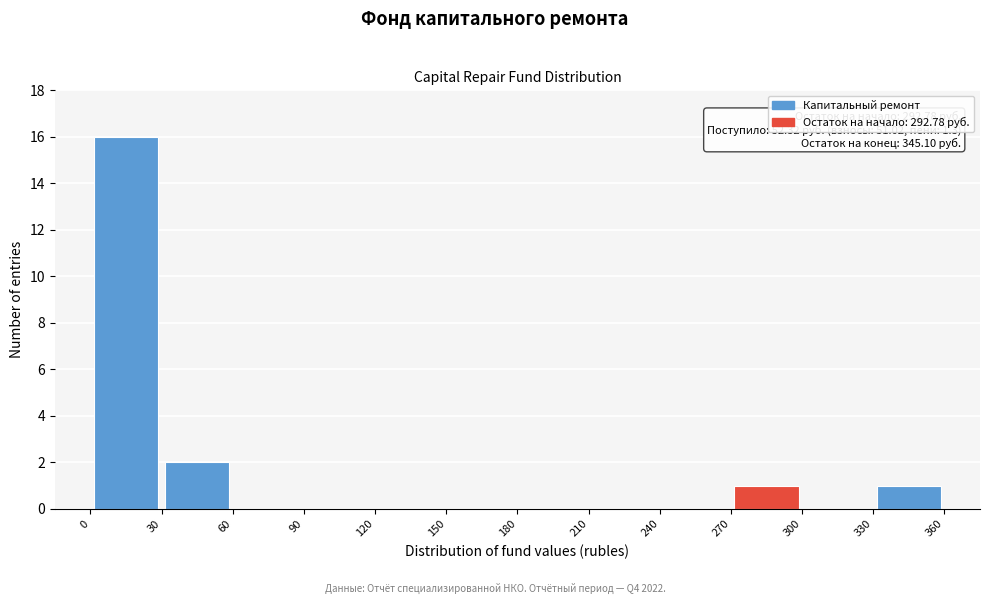

Which range on the x-axis has the tallest bar?

0 to 30